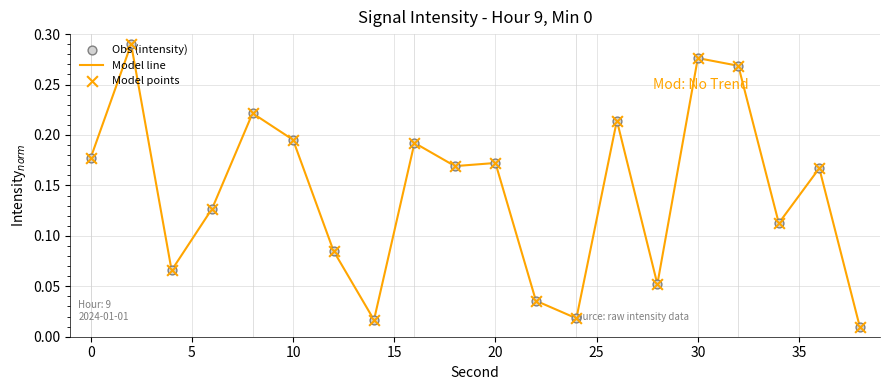

How many lines are shown in the chart?

1